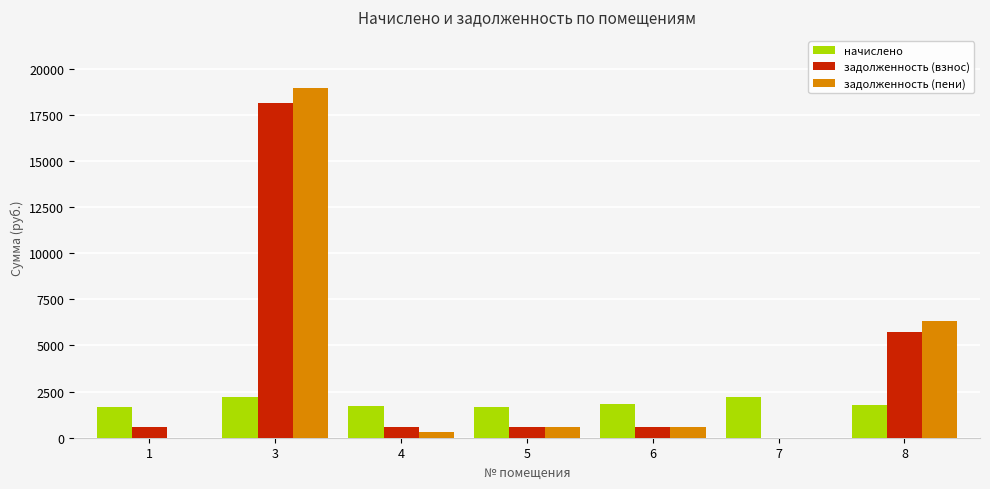

How many data points in задолженность (взнос) are above 581?

4